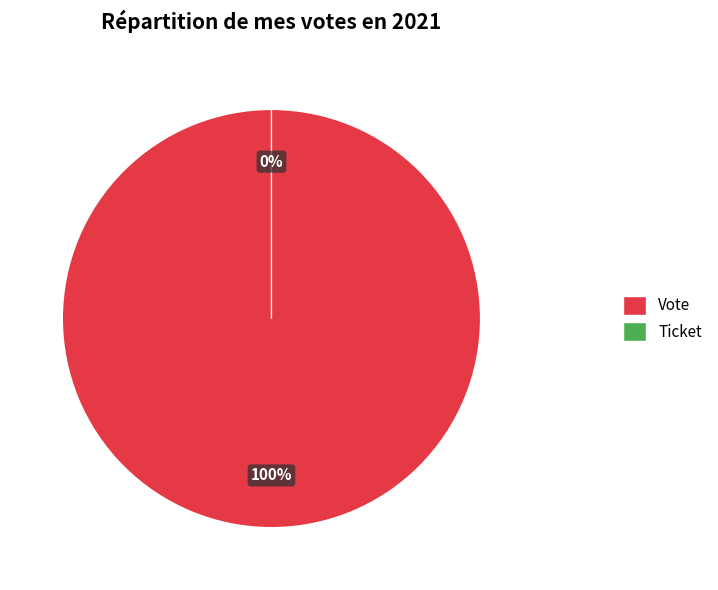

Count the number of slices in the pie.

2